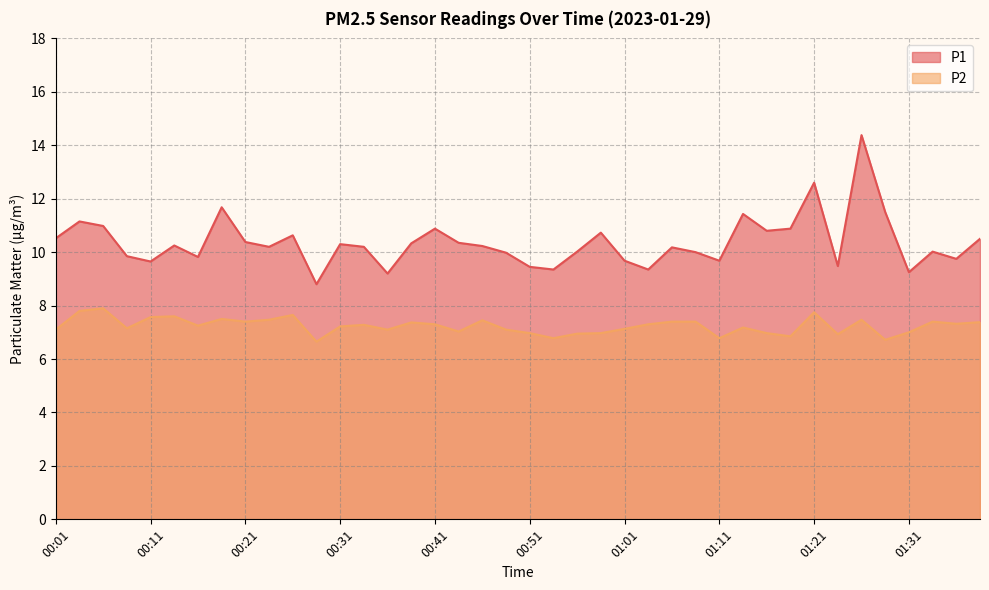

Where is the first local minimum for P1?

00:11